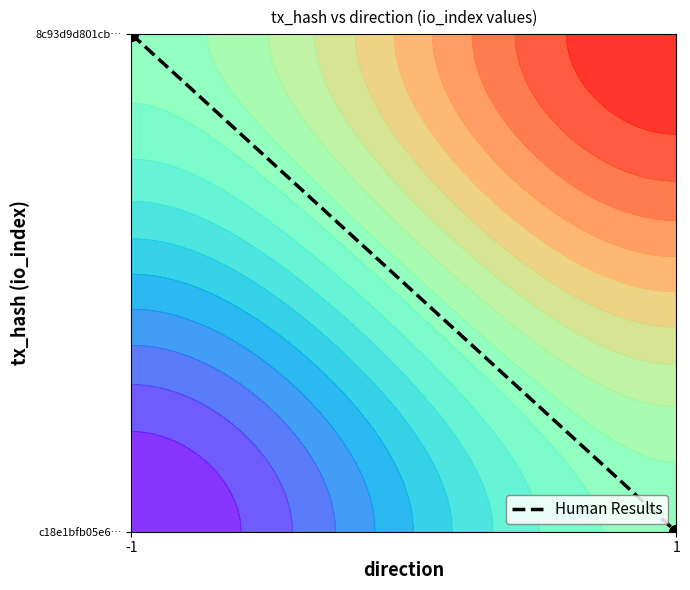

Count the number of data series in this chart.

1